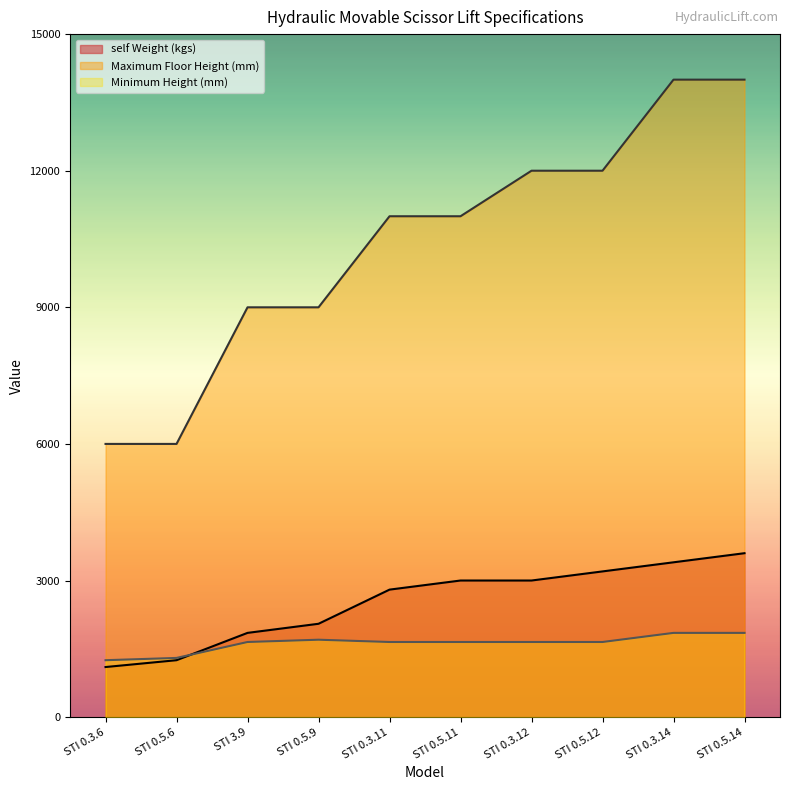

What is the maximum value for self Weight (kgs)?

3600